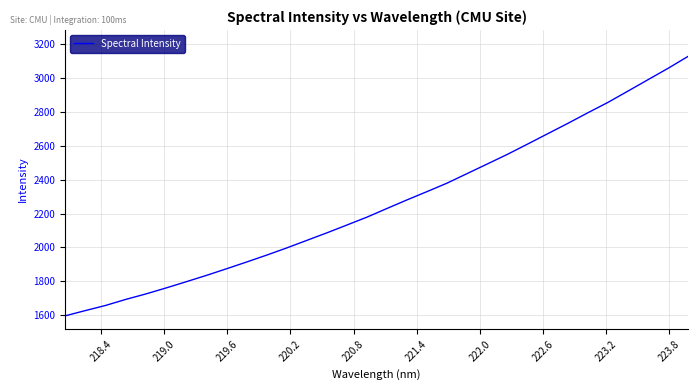

What is the greatest value displayed?

3129.1